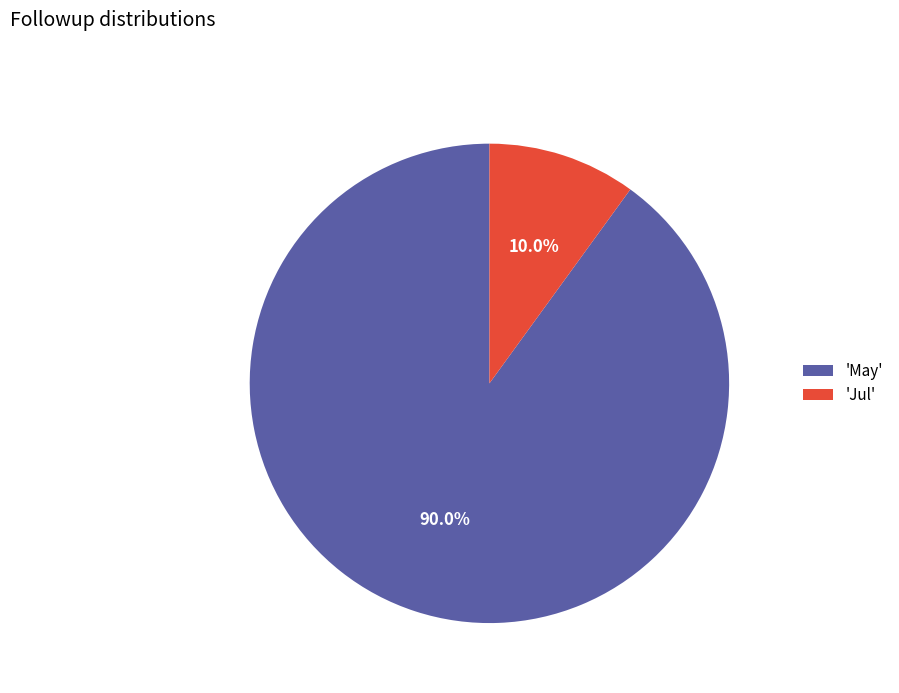

Between 'May' and 'Jul', which is larger?

'May'